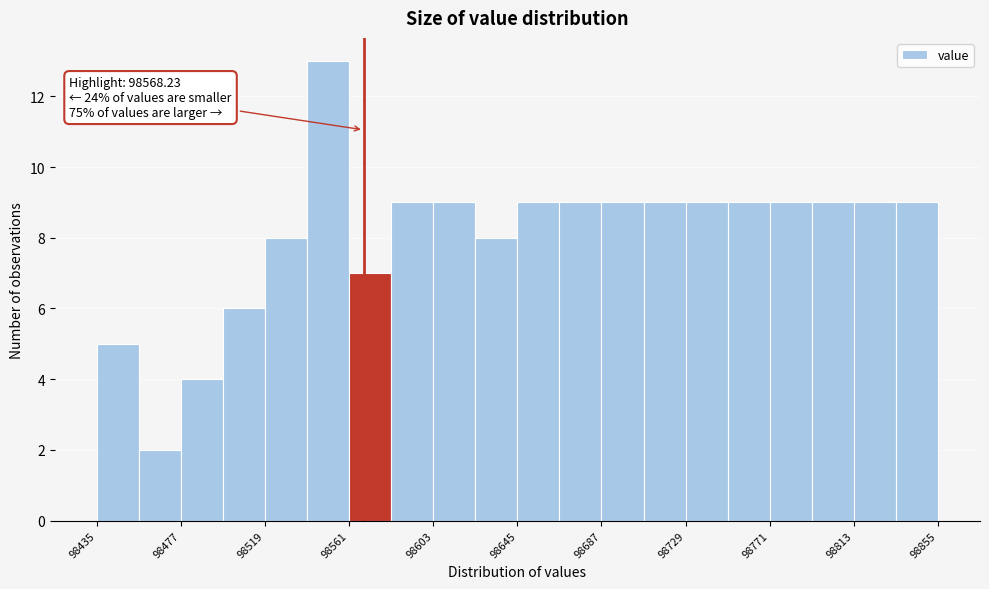

Over which range of the x-axis is the bar tallest?

98540 to 98560